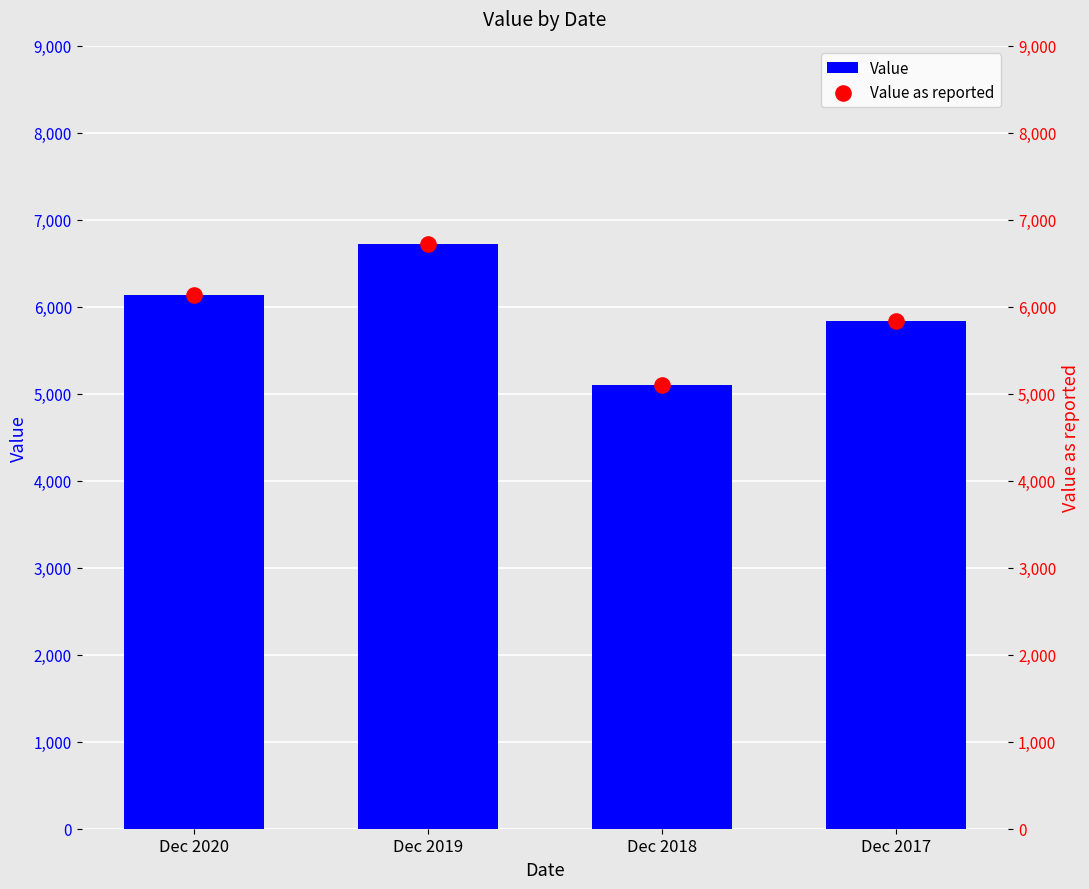

Which series reaches the maximum Y coordinate?

Value